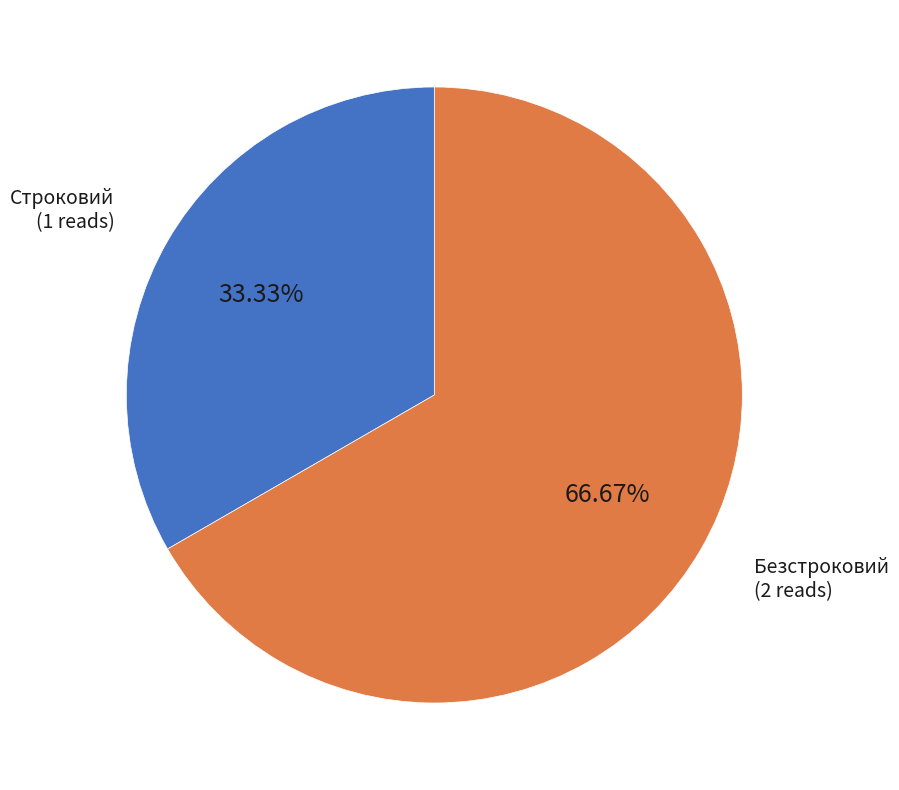

How many segments does this pie chart have?

2